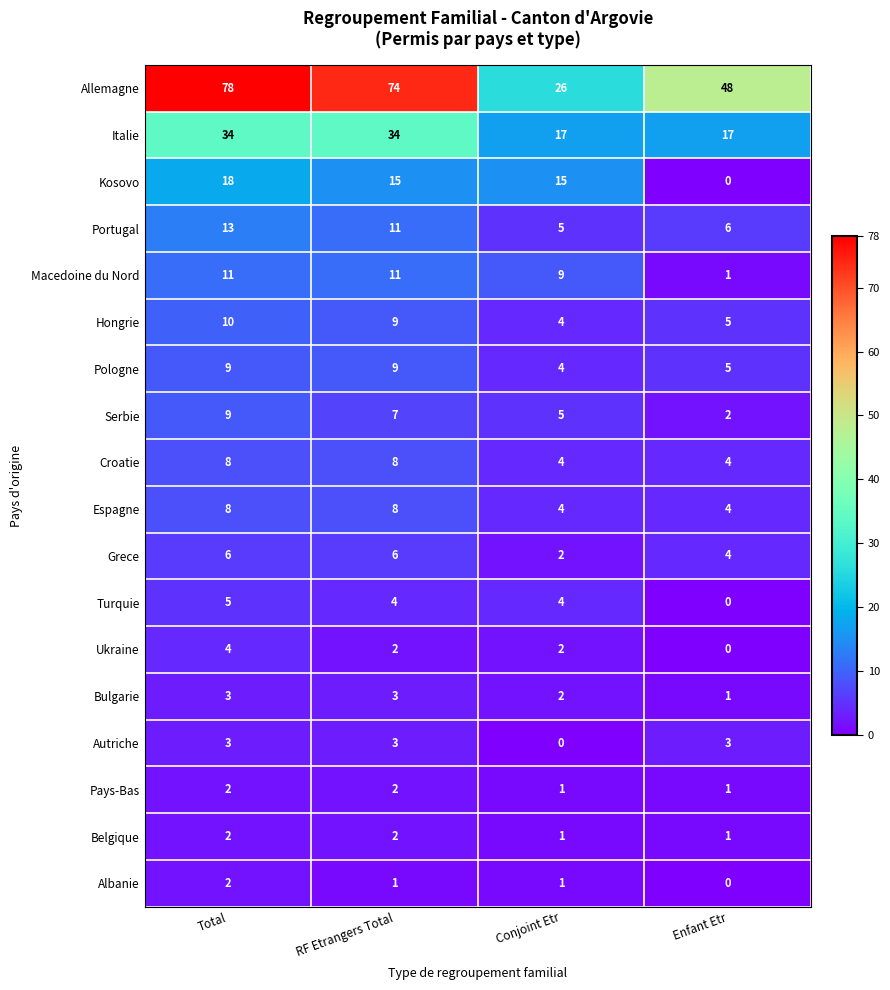

What is the difference between the maximum and minimum values in the Italie series?

17